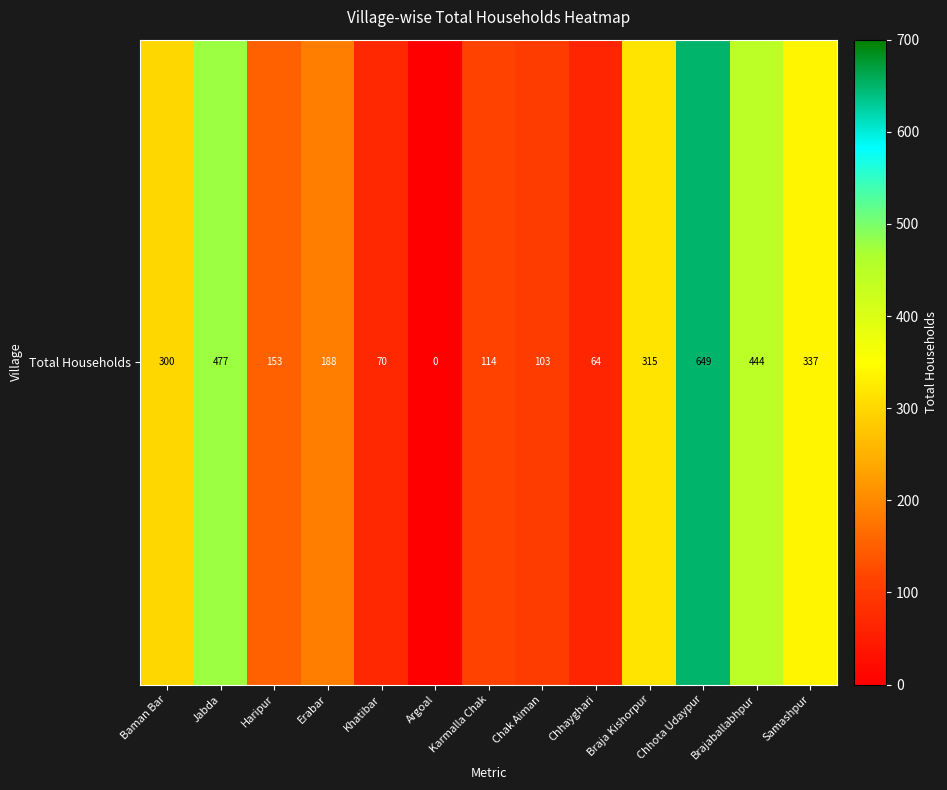

What is the difference between the values at Samashpur and Baman Bar?

37